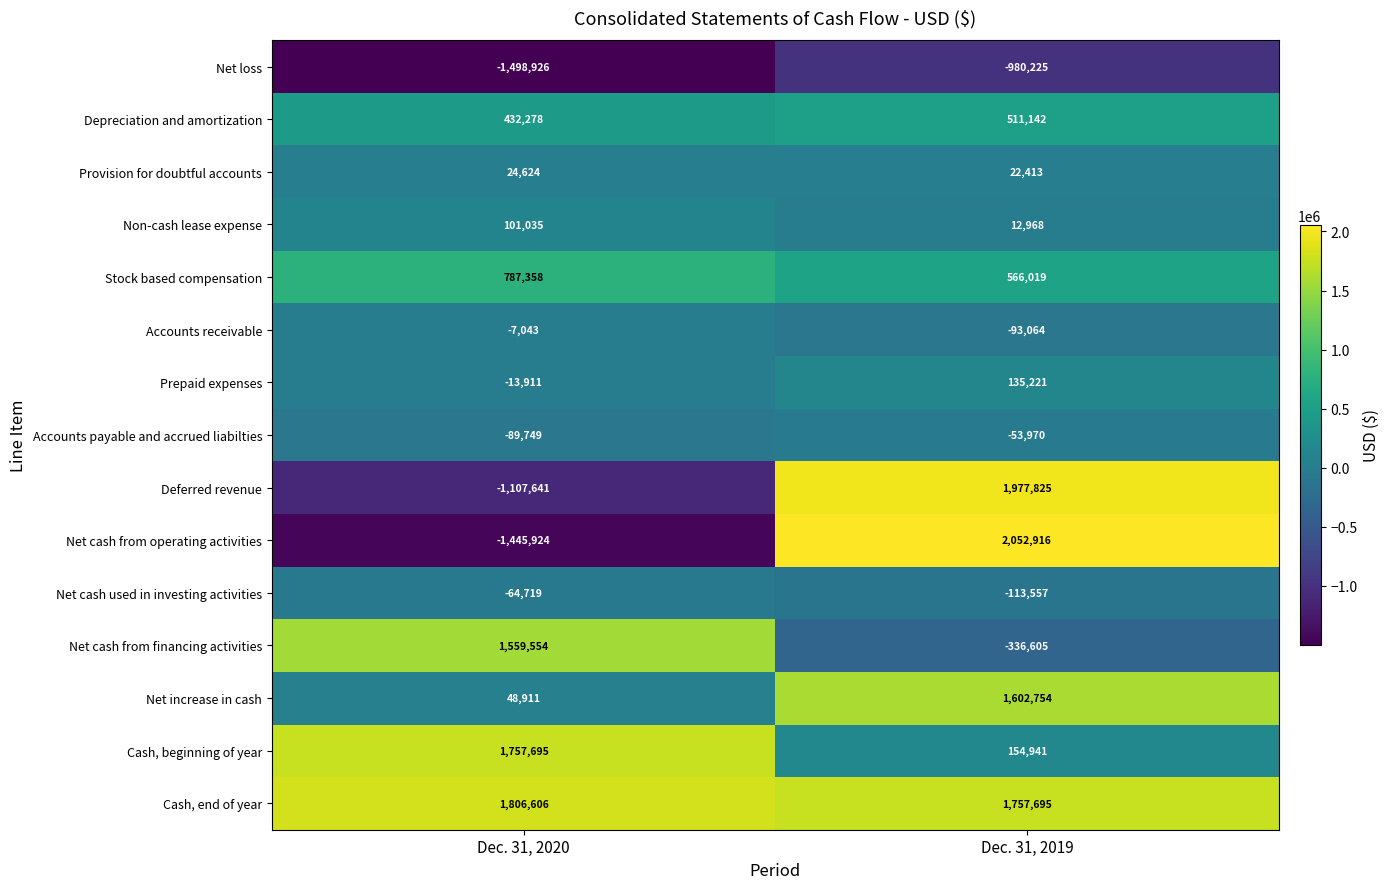

What is the difference between the highest and lowest values at Dec. 31, 2020?

3305532